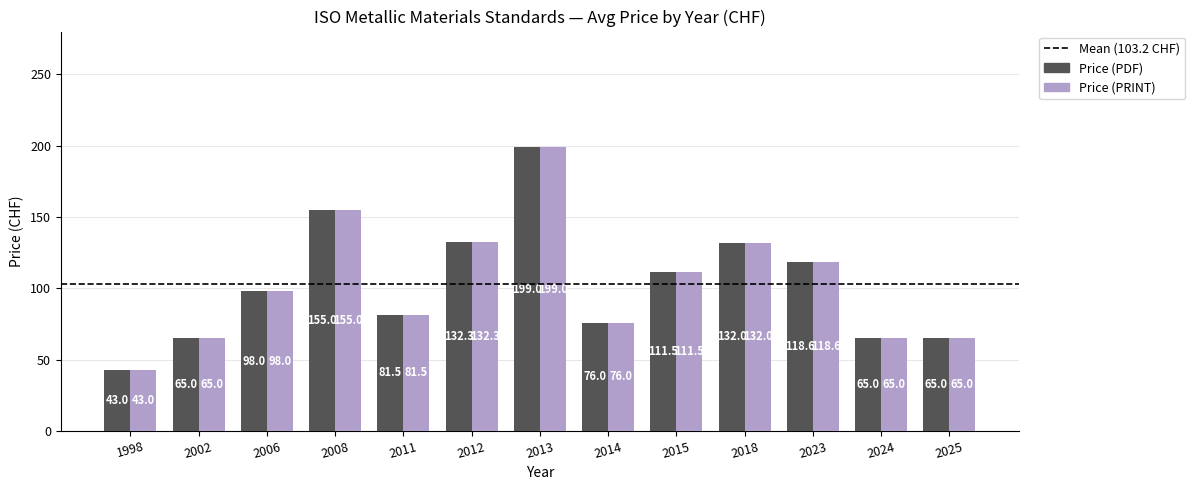

True or false: Price (PRINT) has a value of 25.4 at 2024.

False